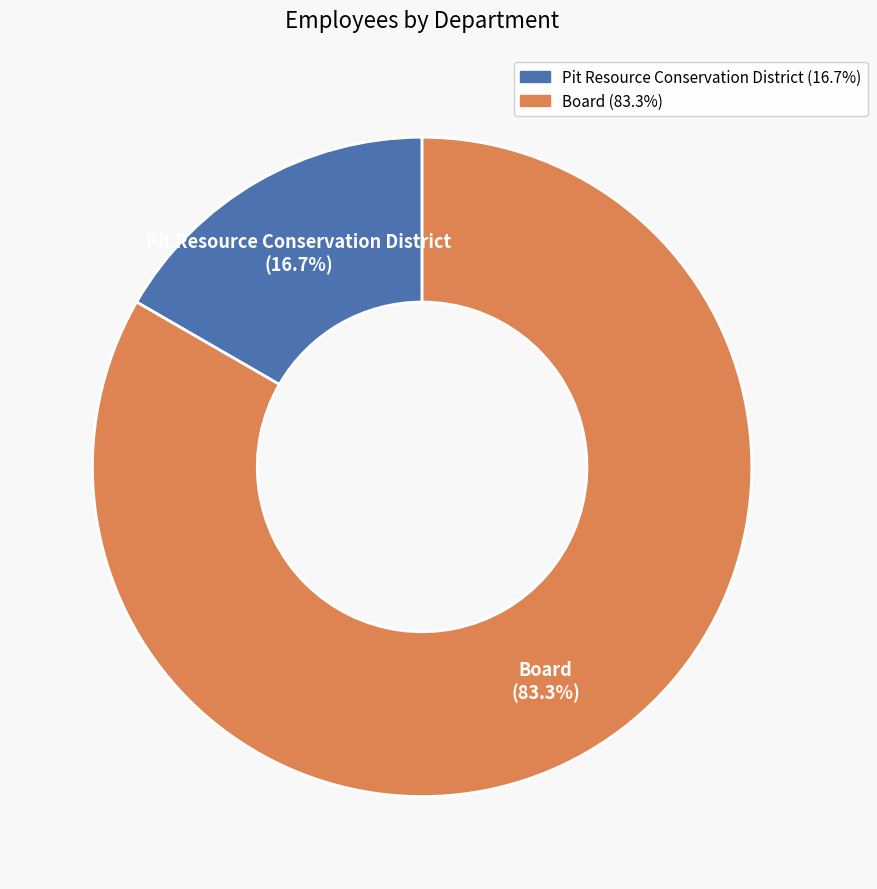

Which slice is the smallest?

Pit Resource Conservation District